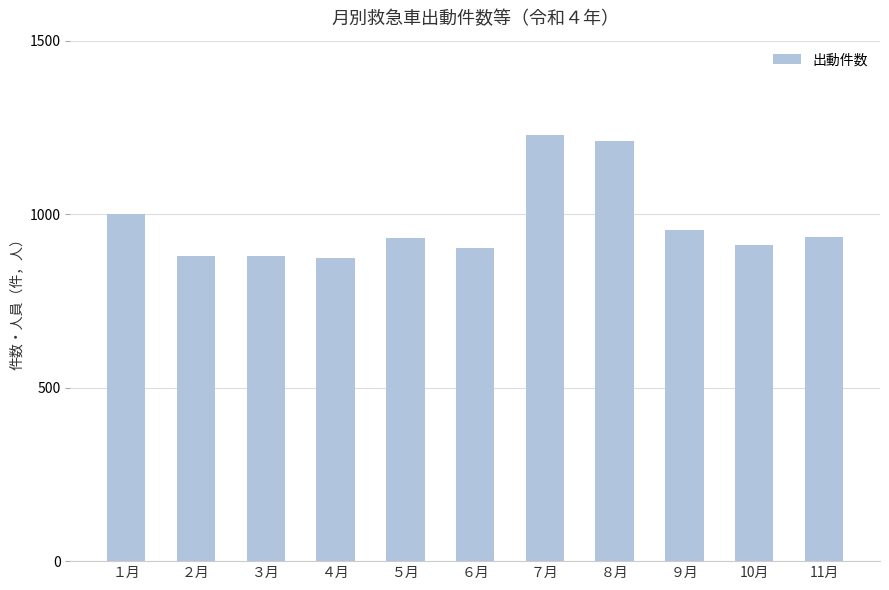

Count the number of data series in this chart.

1